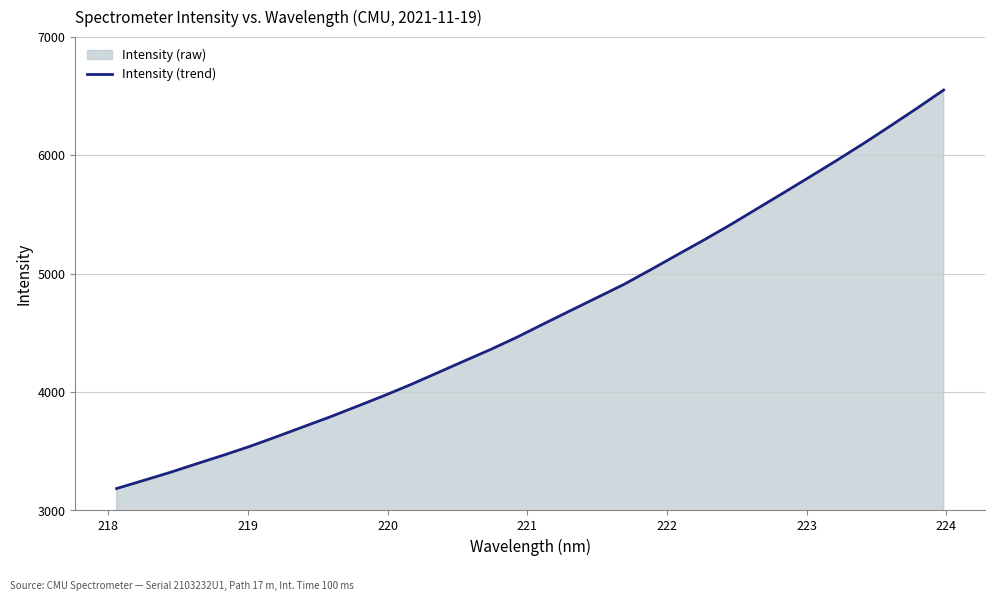

What is the difference between the maximum and minimum values?

3367.2